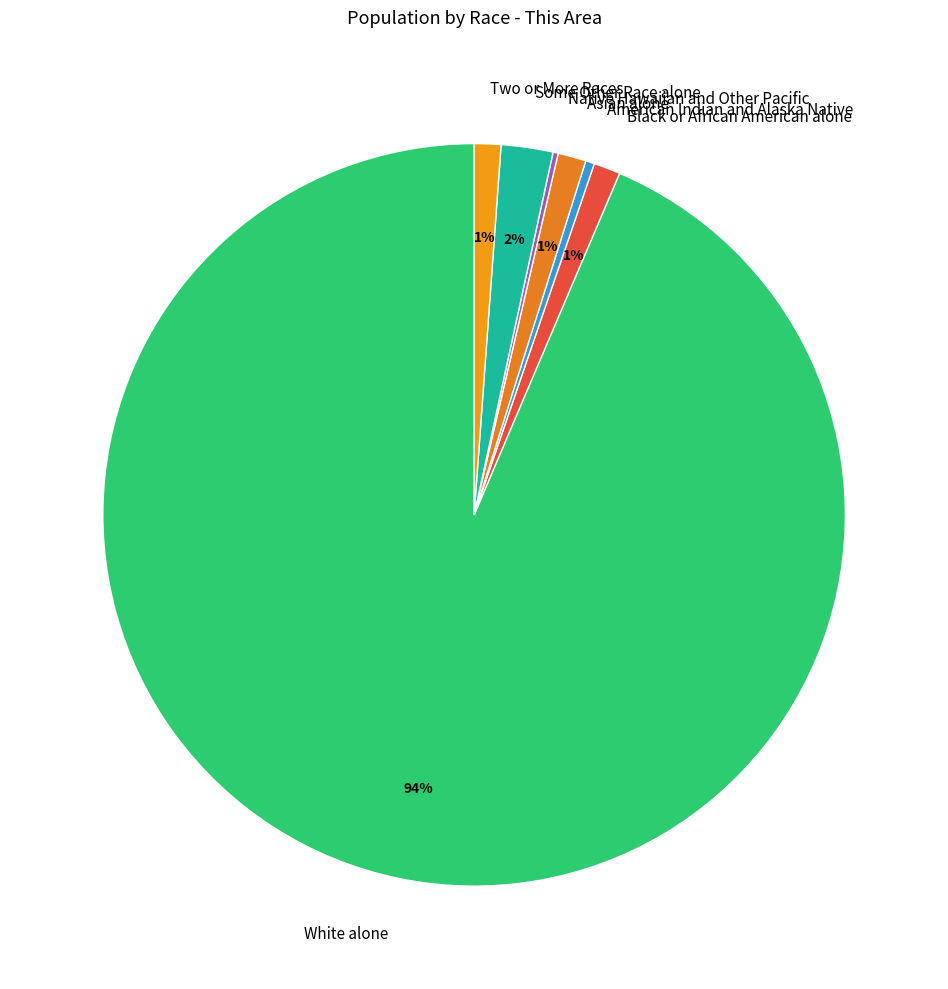

Which slice is the largest?

White alone